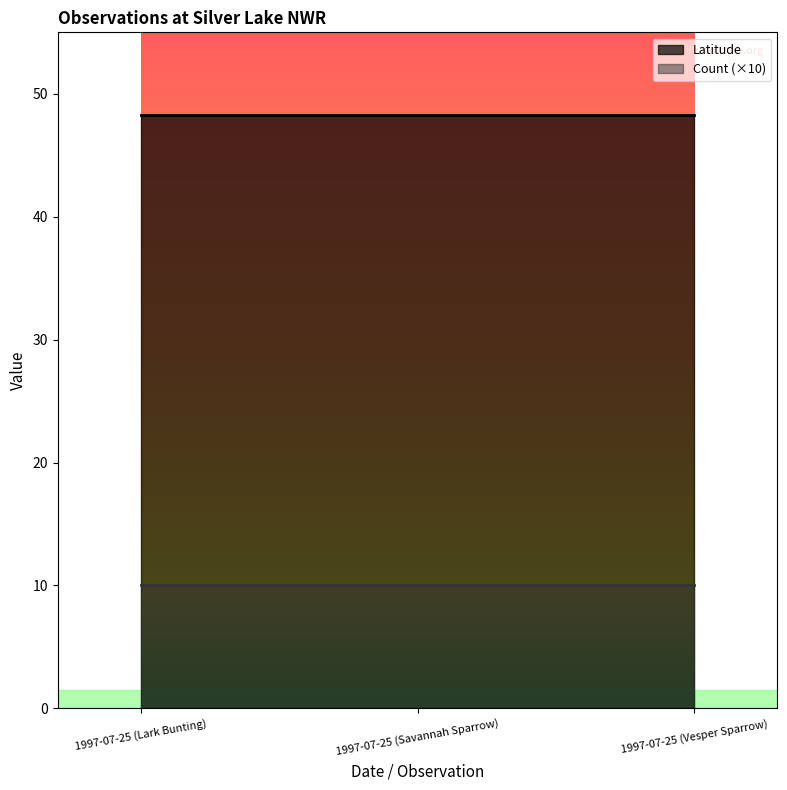

What are all the series names shown in the legend?

Latitude, Count (×10)